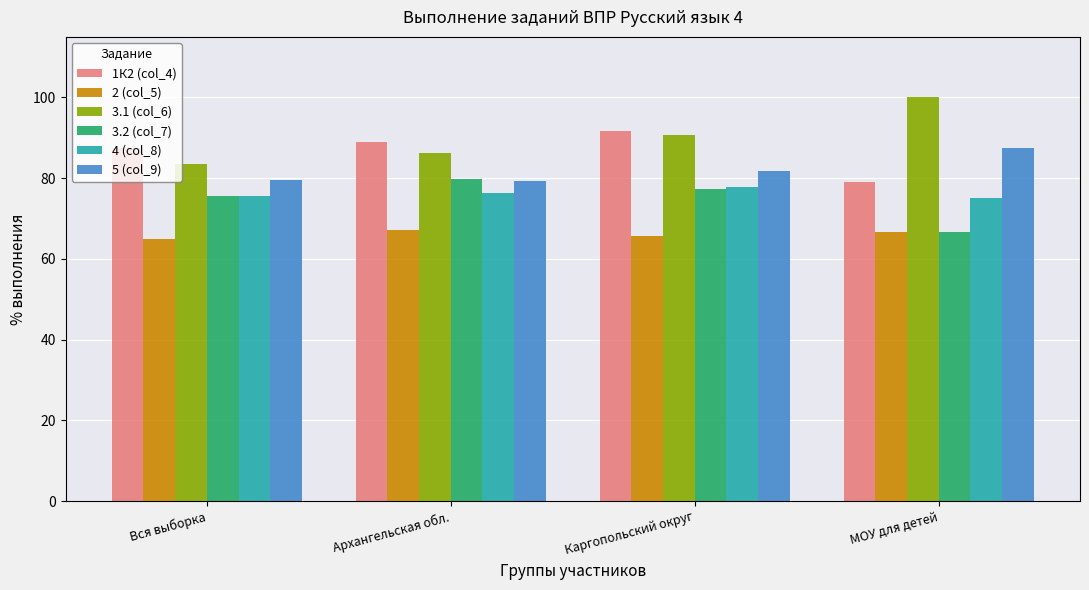

At how many categories does at least one series exceed 69?

4